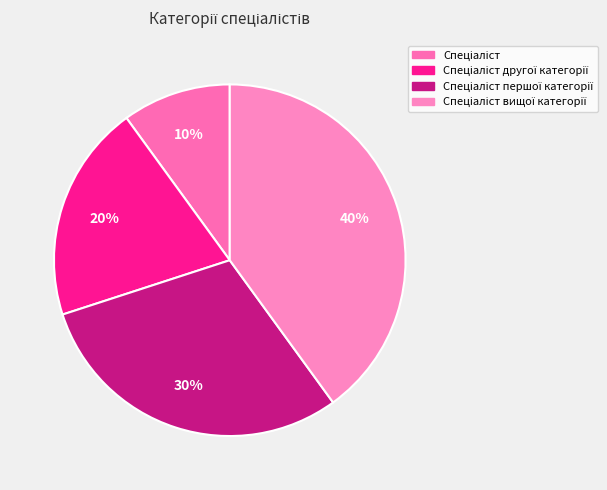

Rank the categories by value from lowest to highest.

Спеціаліст, Спеціаліст другої категорії, Спеціаліст першої категорії, Спеціаліст вищої категорії